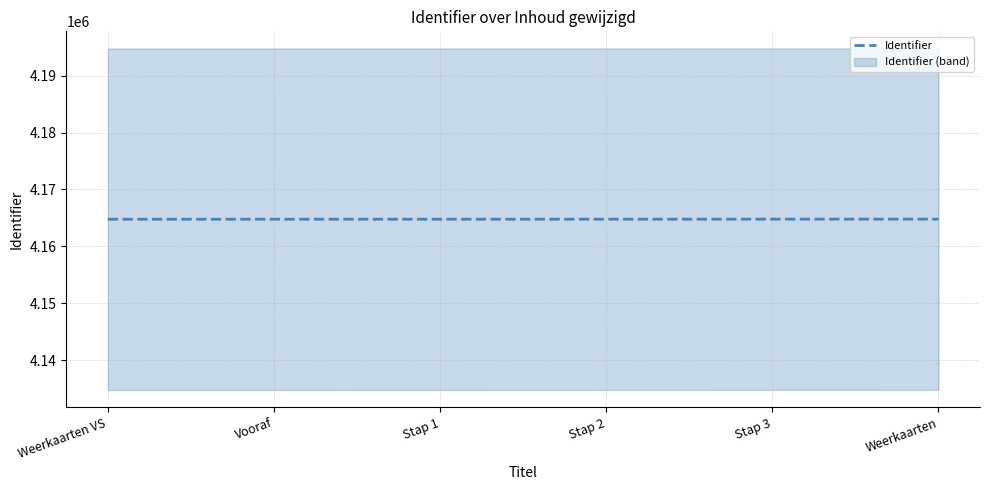

Which label corresponds to the smallest value in the chart?

Weerkaarten VS